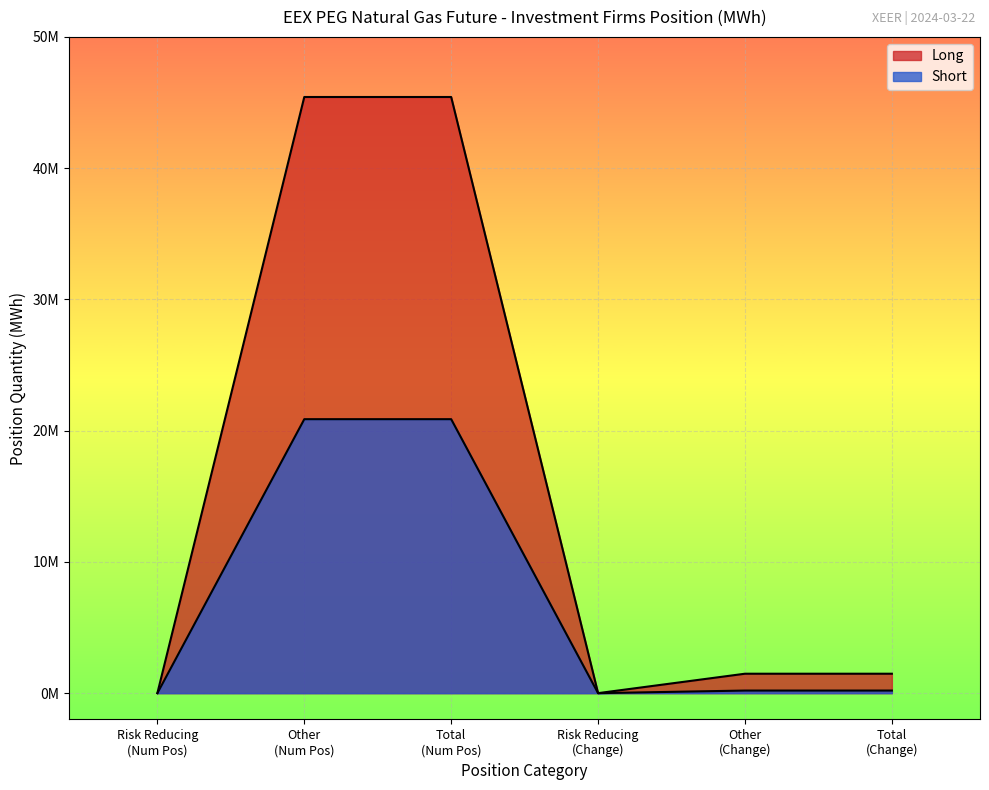

Does the chart display data point markers on the line(s)?

No